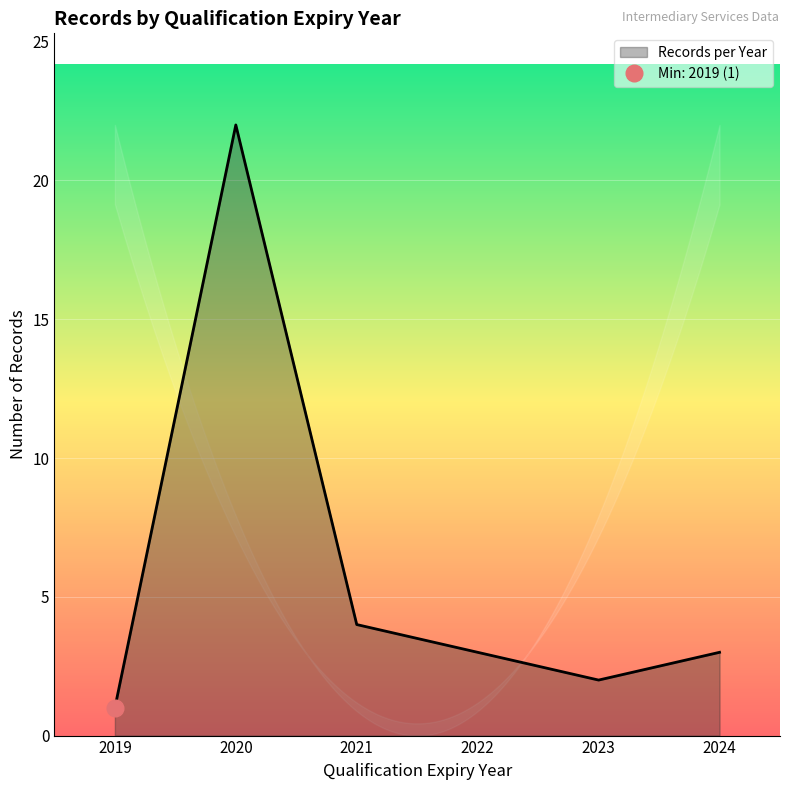

Is it true that Records per Year equals 1 at 2023?

False